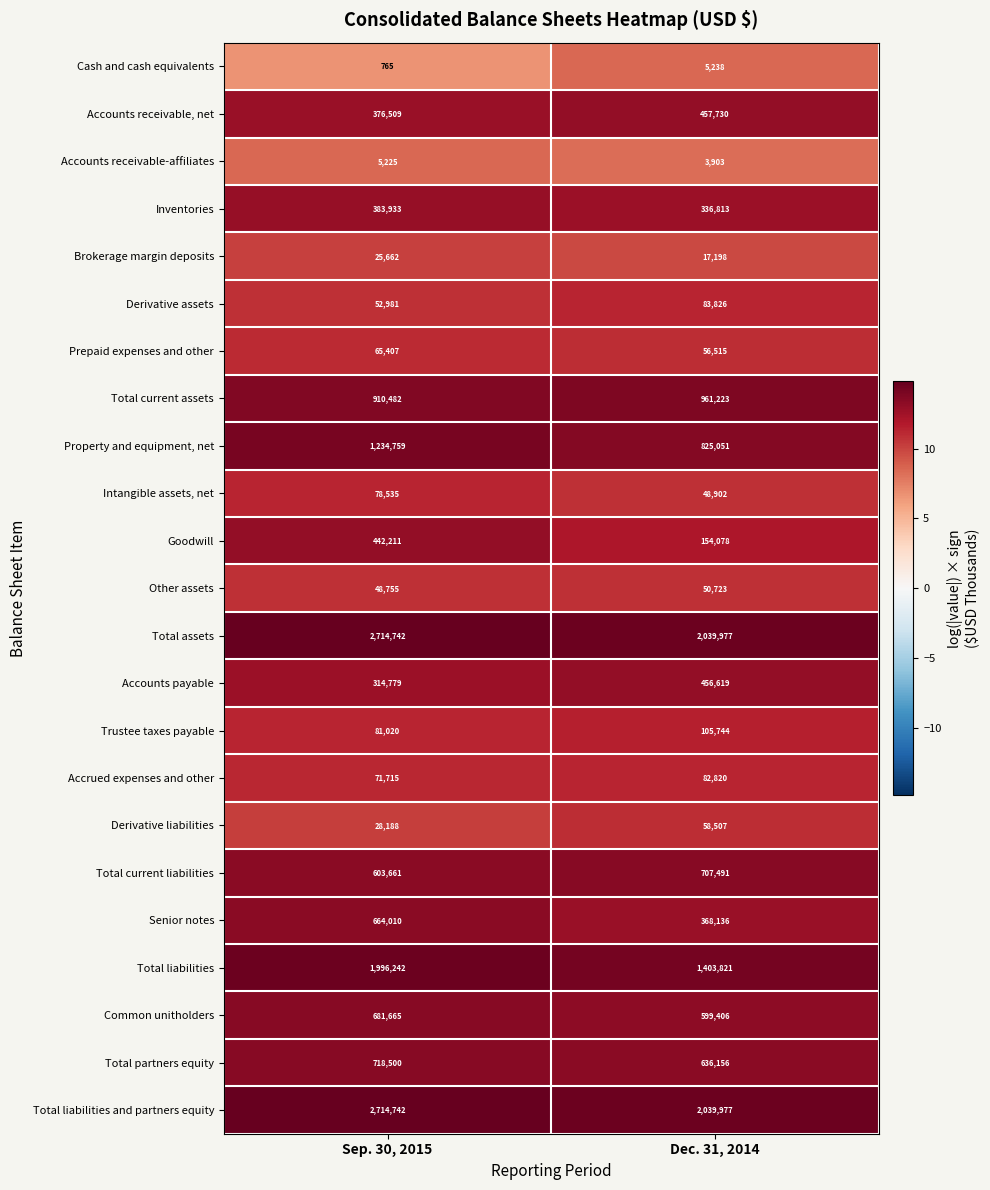

What is the difference between the maximum and minimum values in the Common unitholders series?

82259